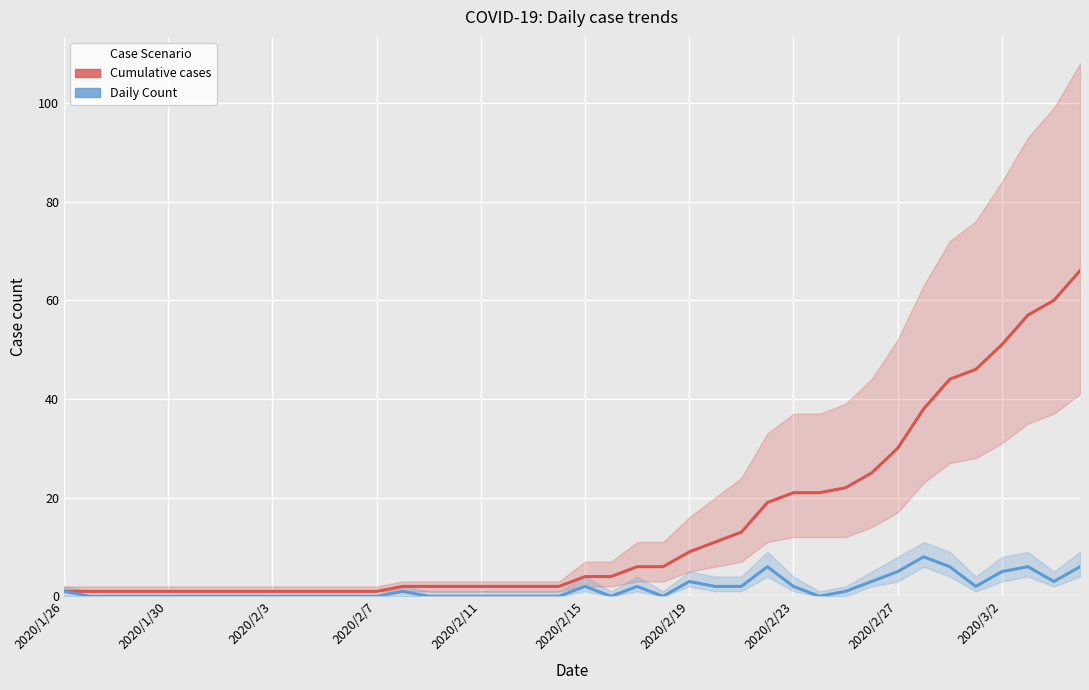

How many categories are shown in the chart?

40